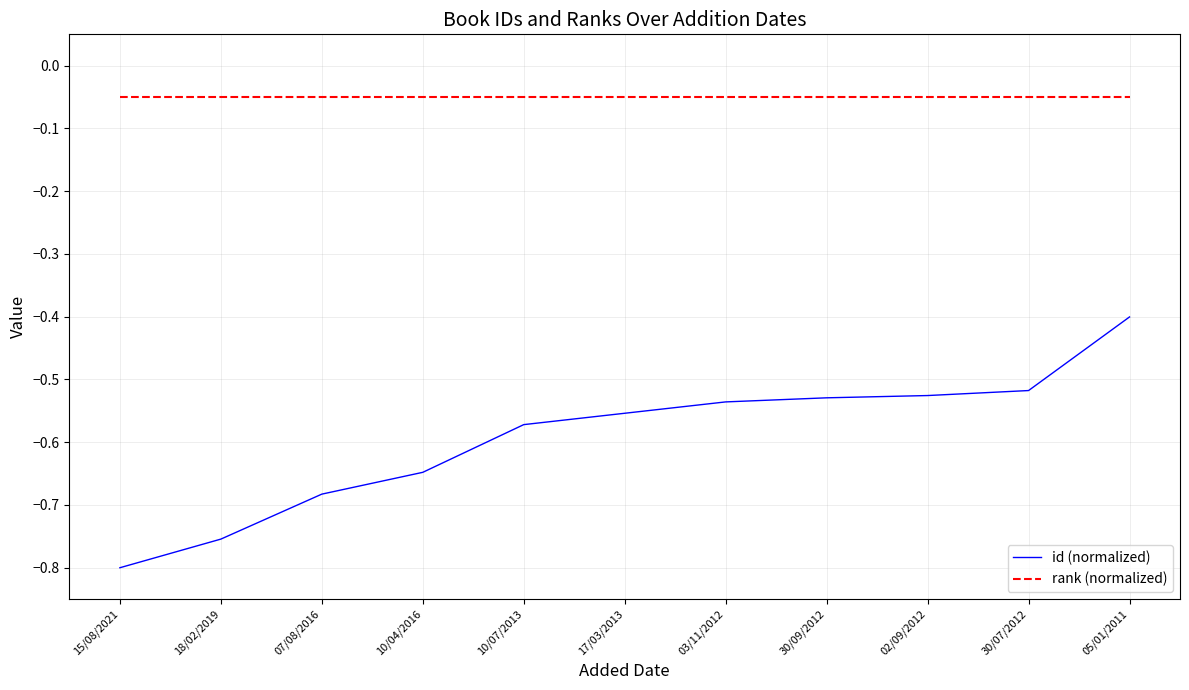

True or false: rank (normalized) and id (normalized) cross at least once.

False